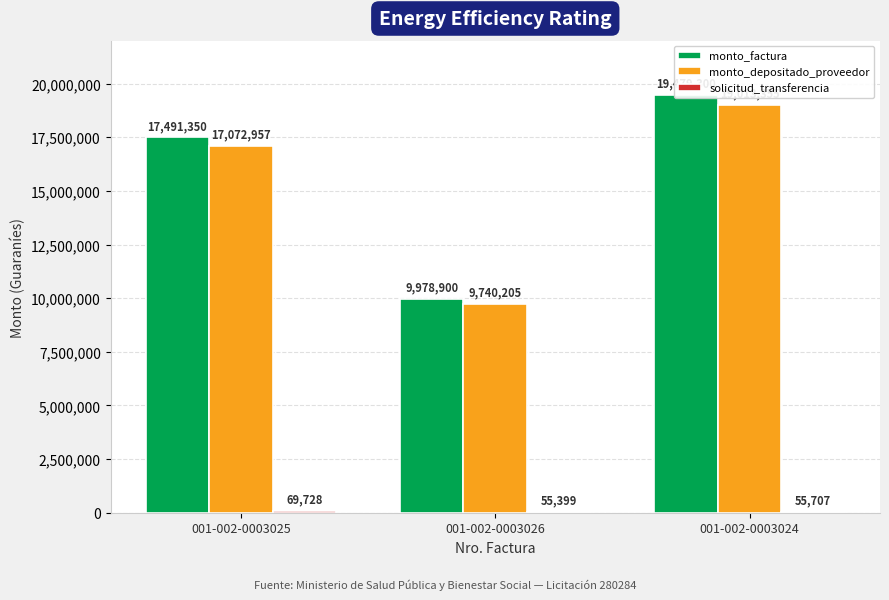

How many groups of bars are there?

3